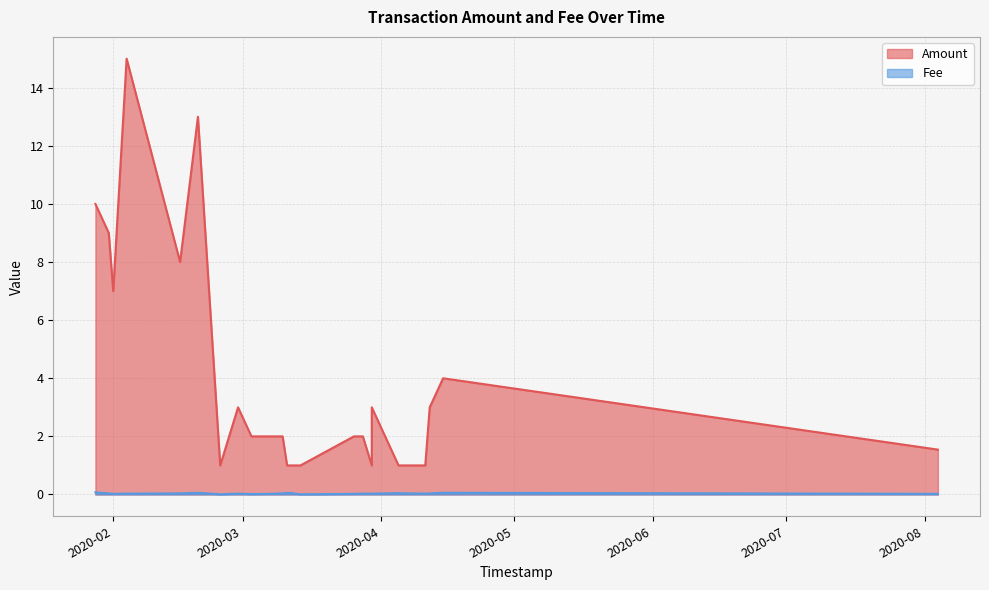

How many data points does each series have?

25